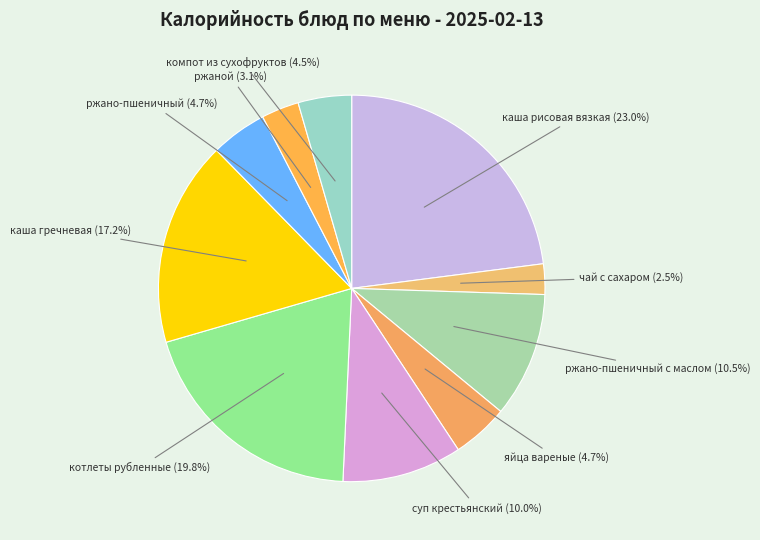

To the nearest percent, what is the combined percentage of компот из сухофруктов and каша гречневая?

22%